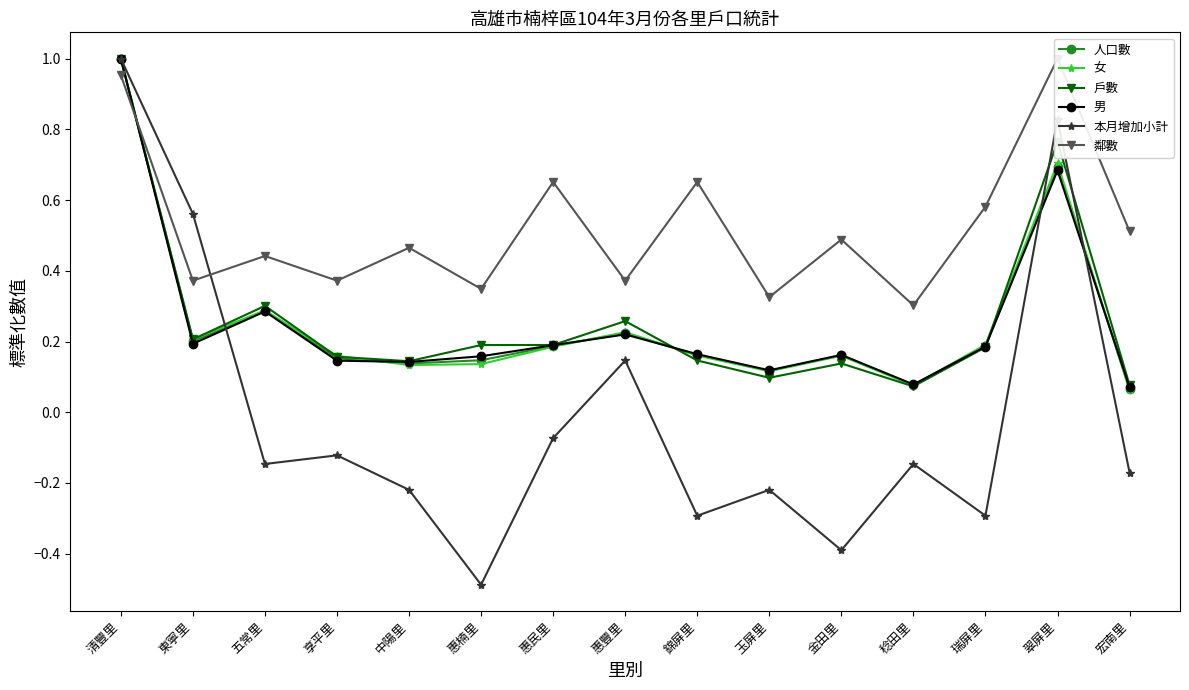

Does the chart display data point markers on the line(s)?

Yes